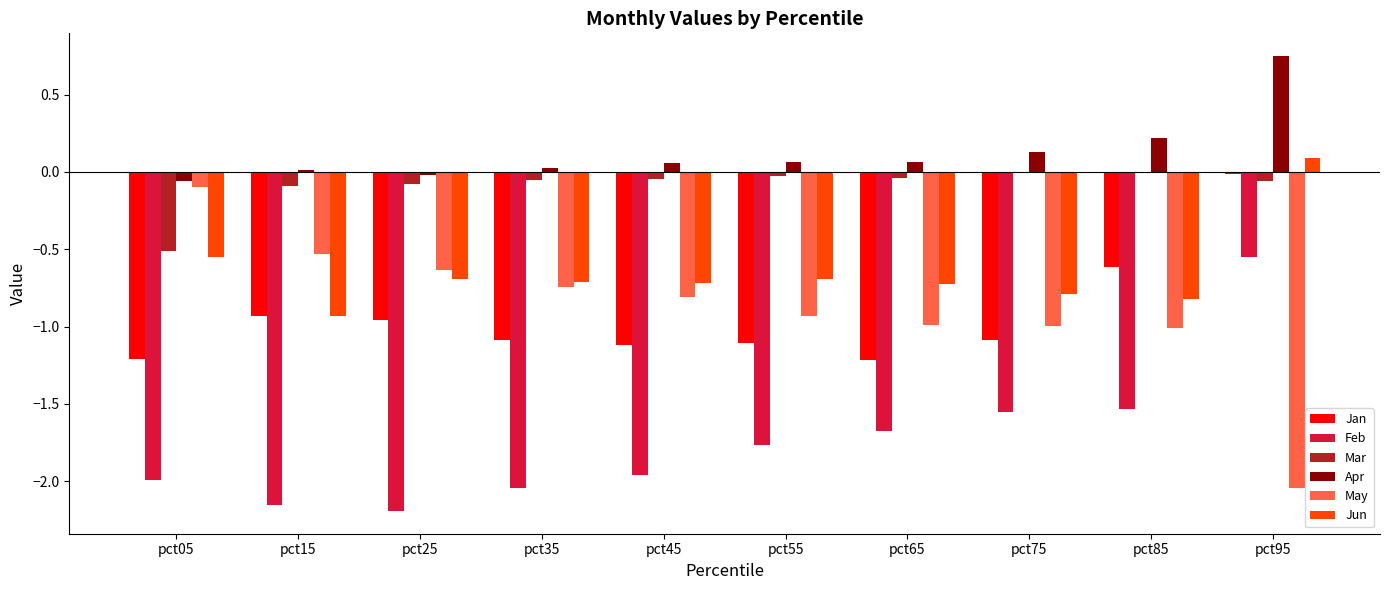

What is the sum of all May values?

-8.8